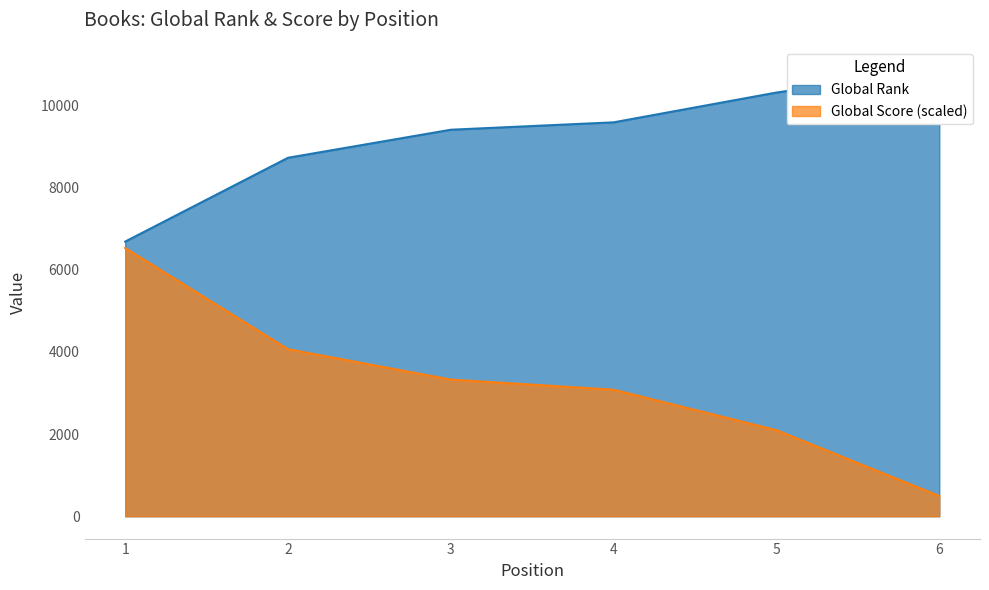

Where is Global Rank nearest to the value 8779?

2